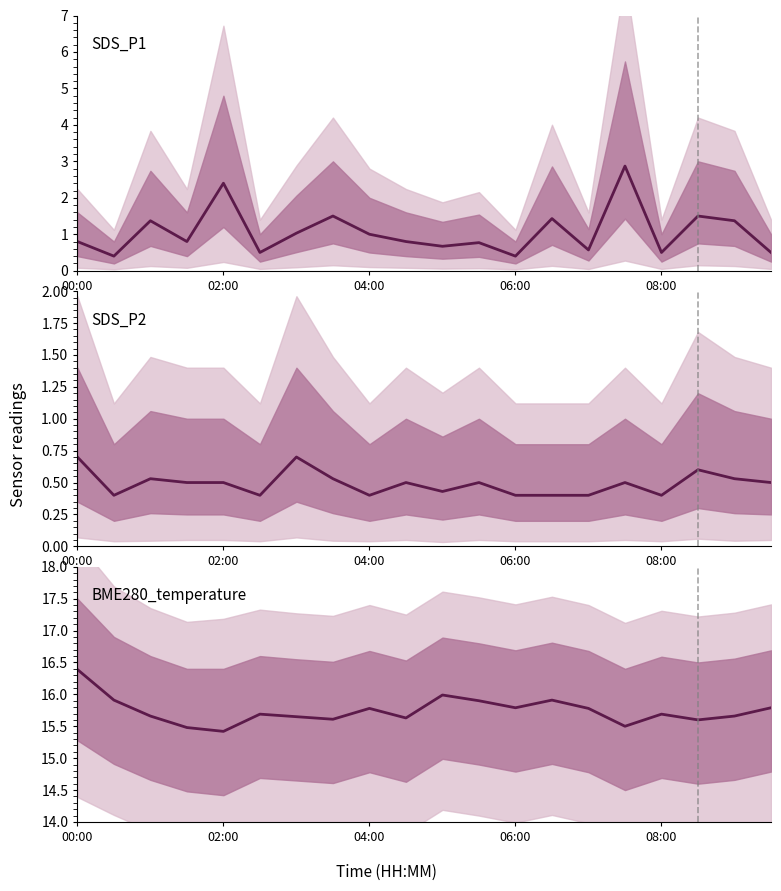

True or false: SDS_P2 and SDS_P1 cross at least once.

False